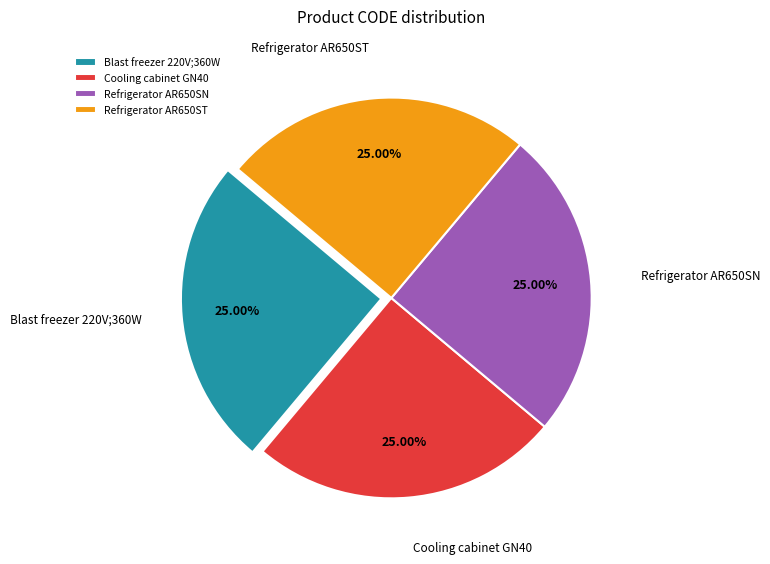

Does Blast freezer 220V;360W account for over 50% of the chart?

No